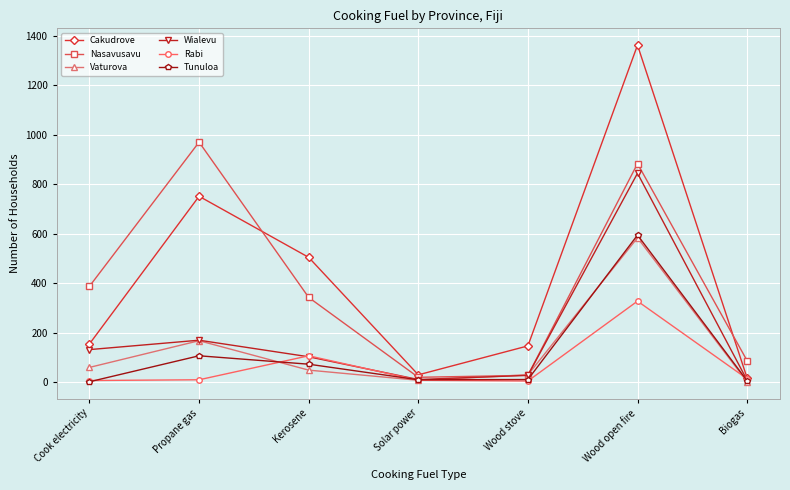

Is it true that Wialevu equals 169 at Propane gas?

True